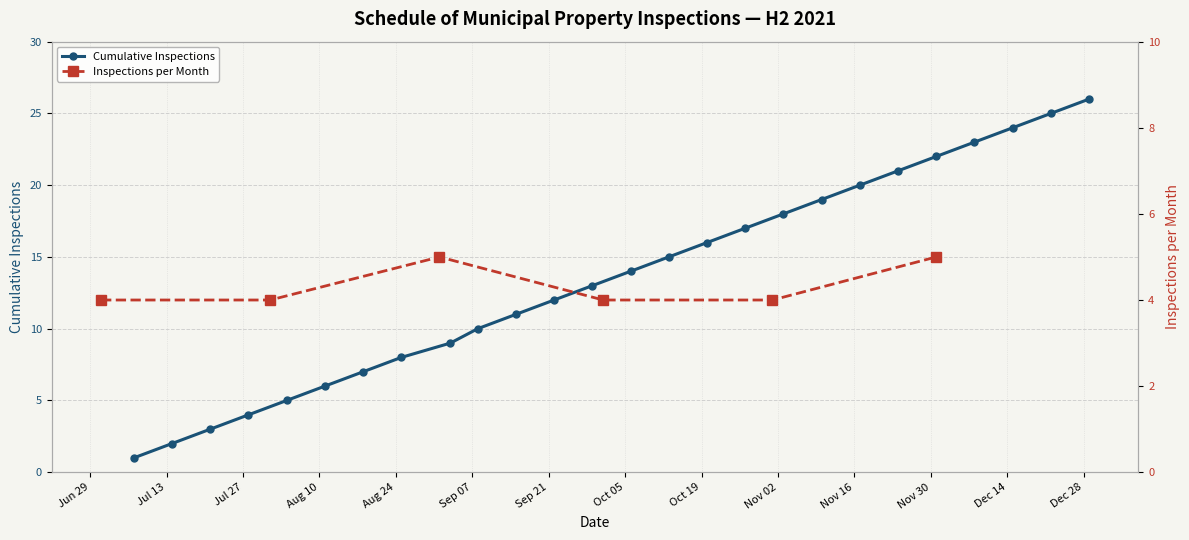

Is it true that the value at 2021-11-10 is 19?

True